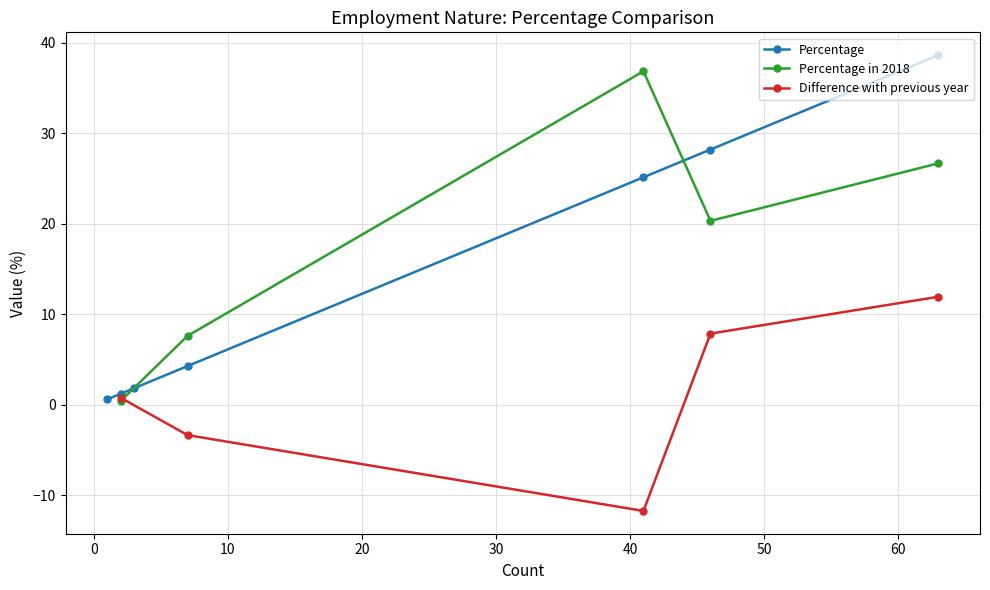

What is the maximum value for Percentage?

38.7